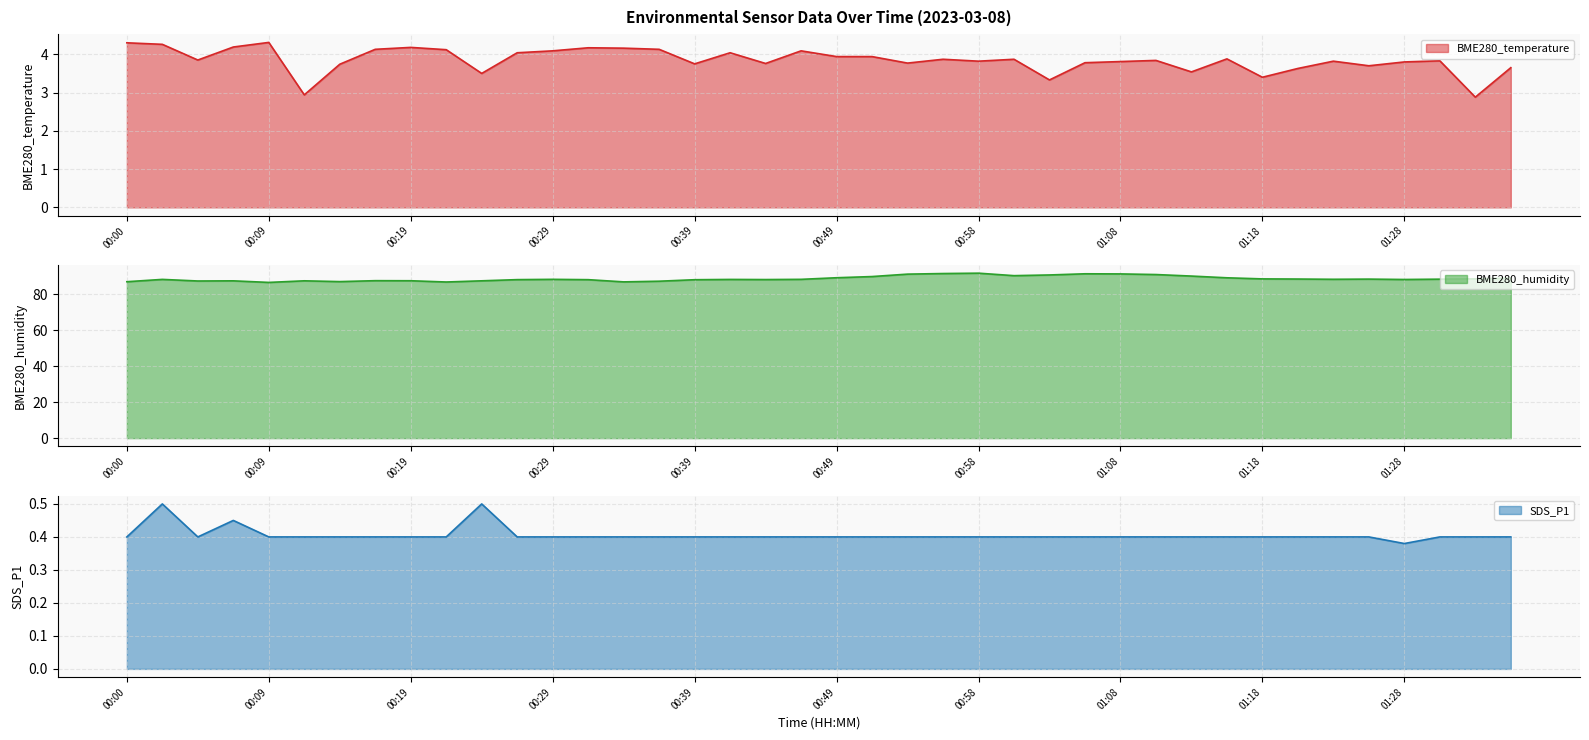

What is the difference between the highest and lowest values at 00:58?

91.4